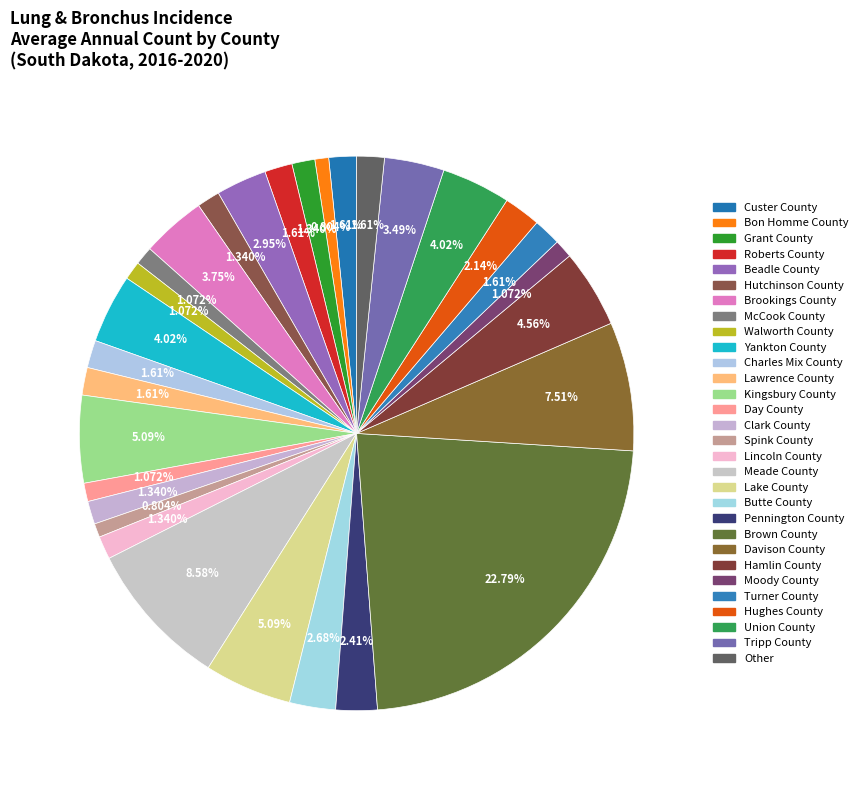

The Lawrence County slice represents 13% of the pie. True or false?

False